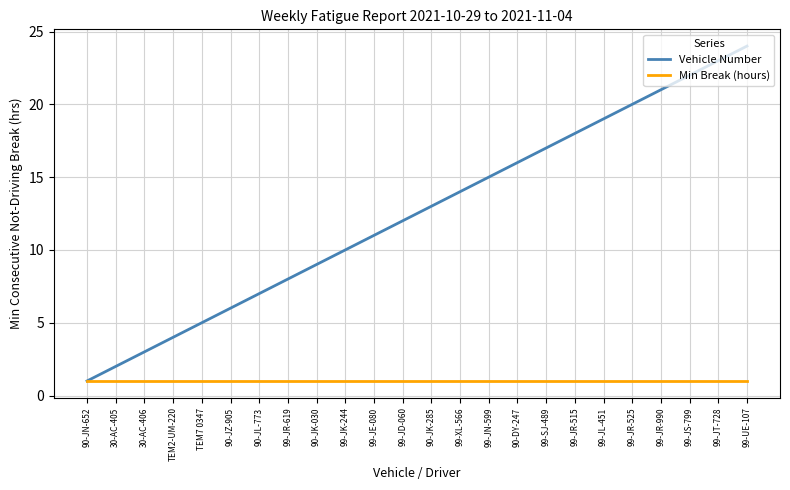

Is the value of Min Break (hours) at 99-JR-515 greater than the value of Vehicle Number at 99-JR-515?

No